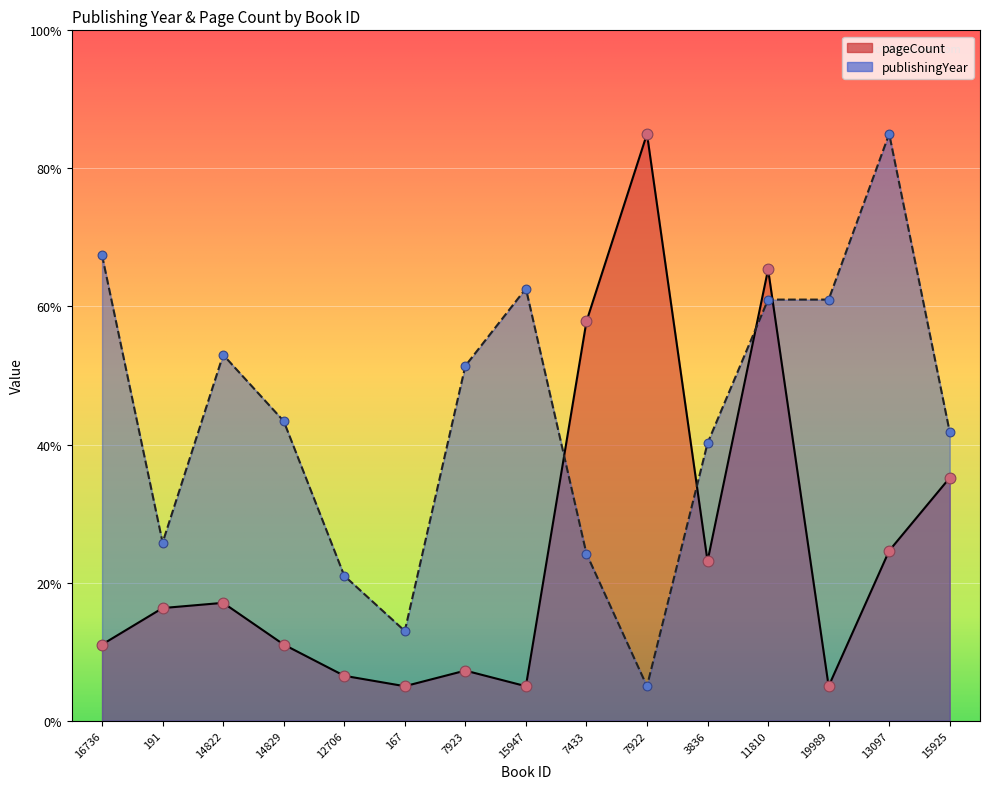

At how many categories does at least one series exceed 81?

2